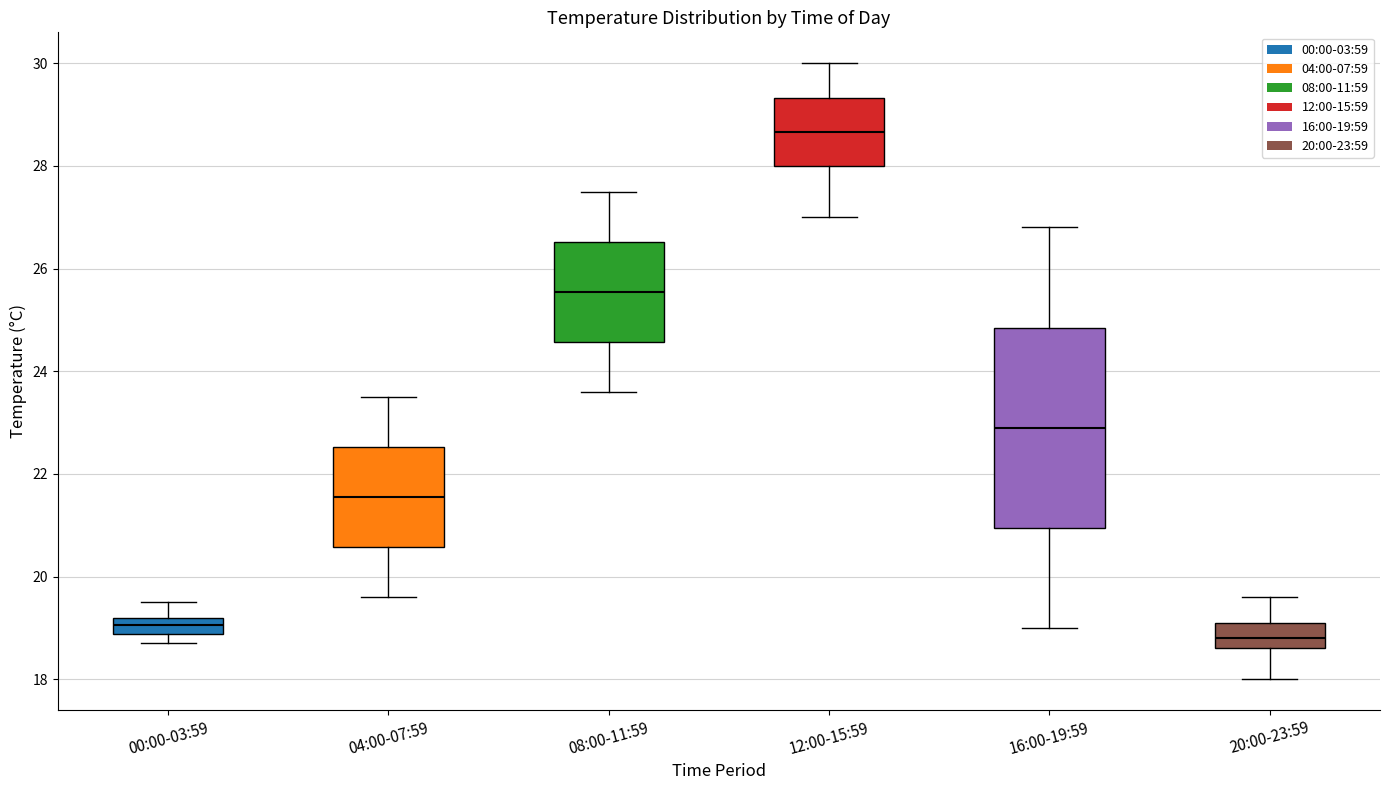

Which box is the tallest, from its lower edge to its upper edge?

16:00-19:59